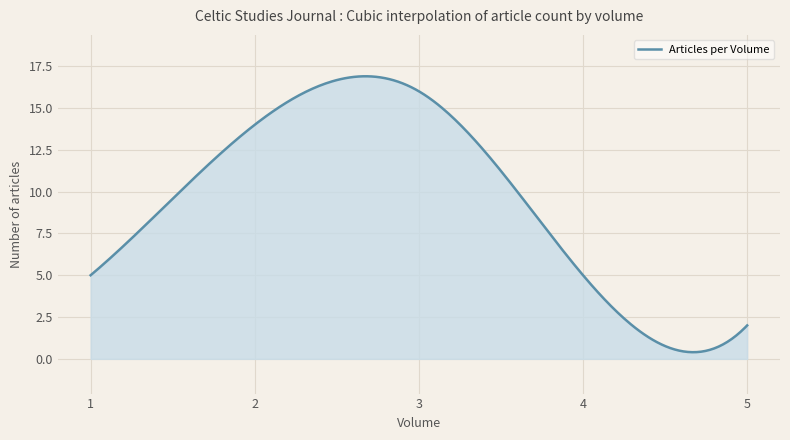

What is the maximum value shown in the chart?

16.9